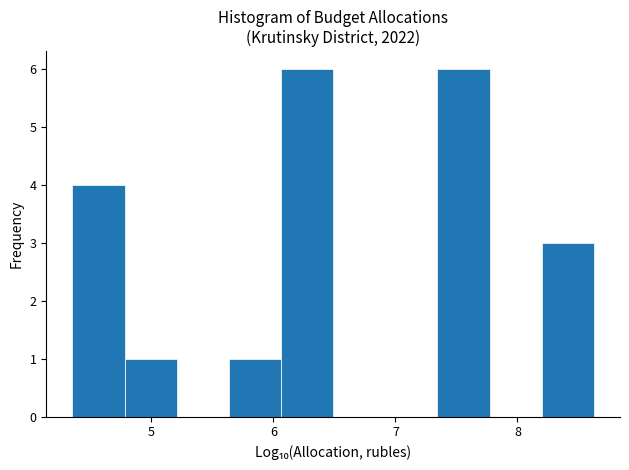

Reading left to right, transcribe this chart: for each bar, give the range it covers on the x-axis and its height. Neither the bar edges nor the heights are printed on the chart, so give them approximately, as read against the axes.

4.4 to 4.8: 4
4.8 to 5.2: 1
5.2 to 5.6: 0
5.6 to 6.1: 1
6.1 to 6.5: 6
6.5 to 6.9: 0
6.9 to 7.3: 0
7.3 to 7.8: 6
7.8 to 8.2: 0
8.2 to 8.6: 3